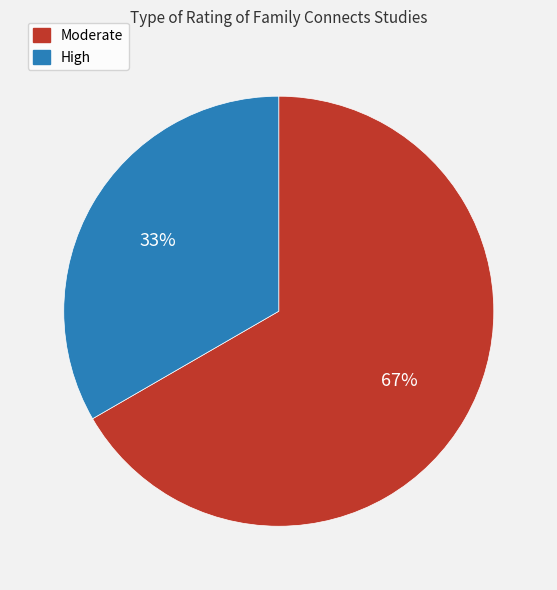

To the nearest percent, what is the combined percentage of Moderate and High?

100%